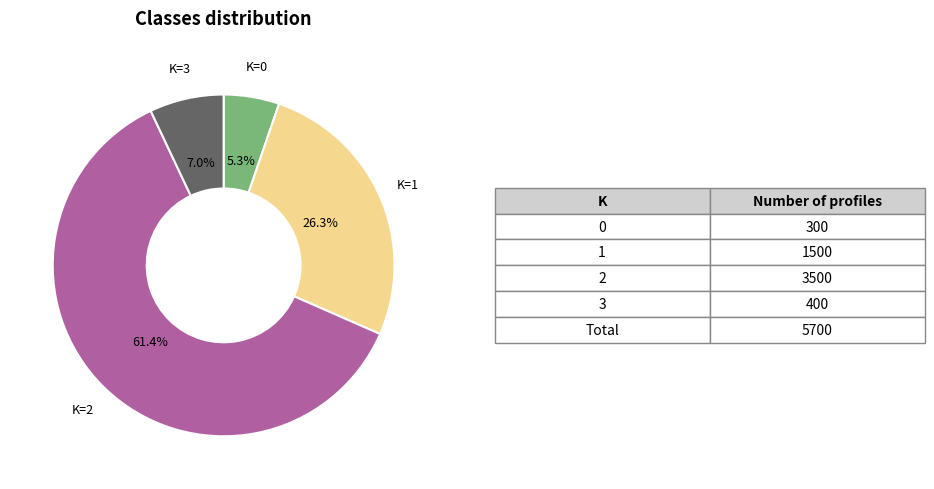

Which category has the biggest portion of the pie?

K=2